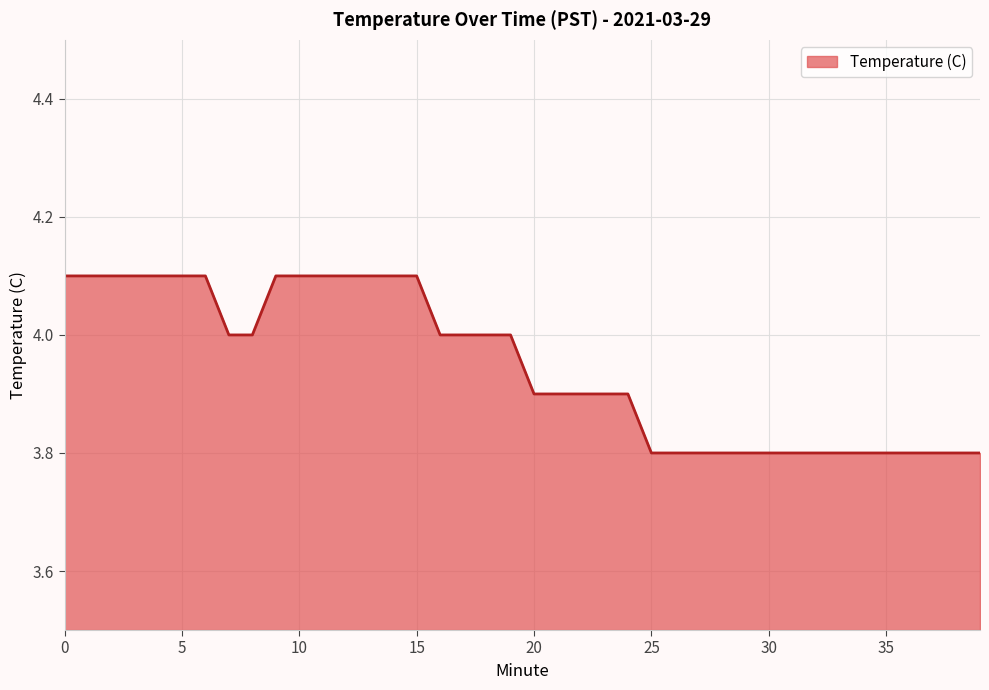

What is the maximum value shown in the chart?

4.1